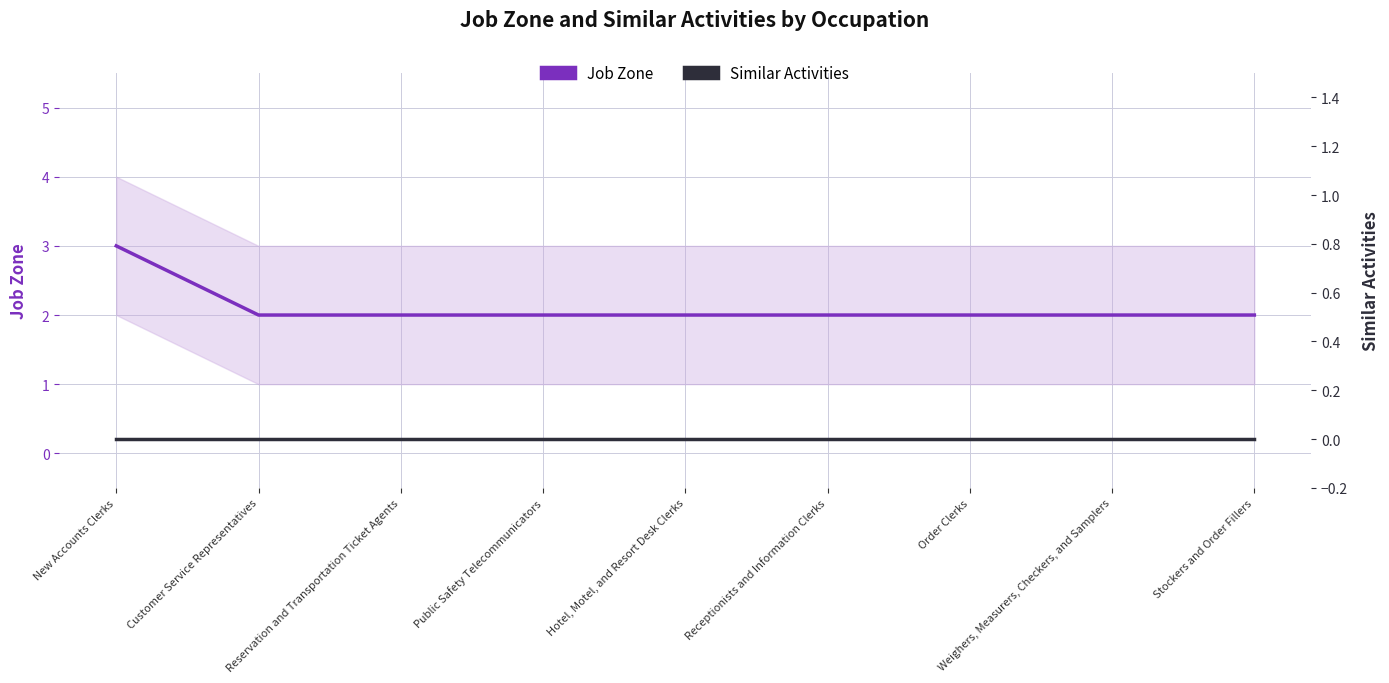

At which category is the sum across all series the highest?

New Accounts Clerks